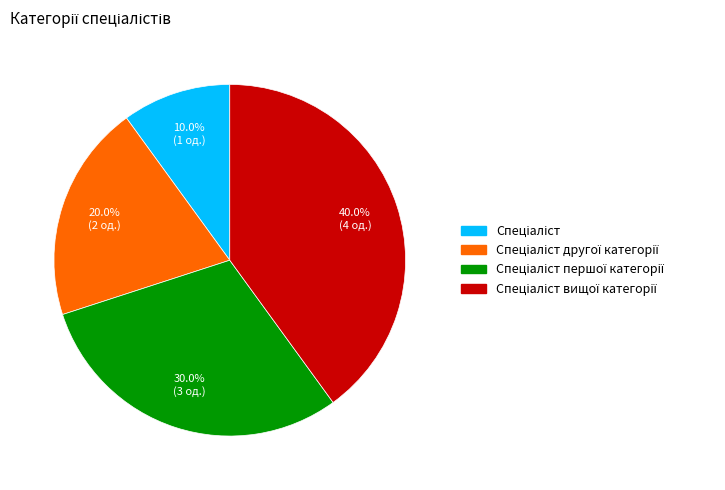

How many segments does this pie chart have?

4